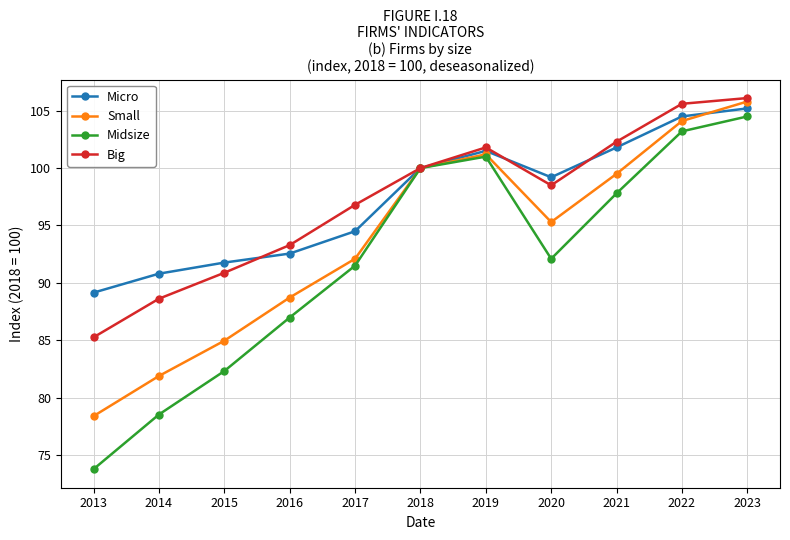

Reading left to right, list all the values displayed in this chart.

Micro: 89.2	90.8	91.8	92.6	94.5	100.0	101.5	99.2	101.8	104.5	105.2
Small: 78.4	81.9	85.0	88.7	92.1	100.0	101.2	95.3	99.5	104.1	105.8
Midsize: 73.8	78.5	82.3	87.0	91.5	100.0	101.0	92.1	97.8	103.2	104.5
Big: 85.3	88.6	90.9	93.3	96.8	100.0	101.8	98.5	102.3	105.6	106.1